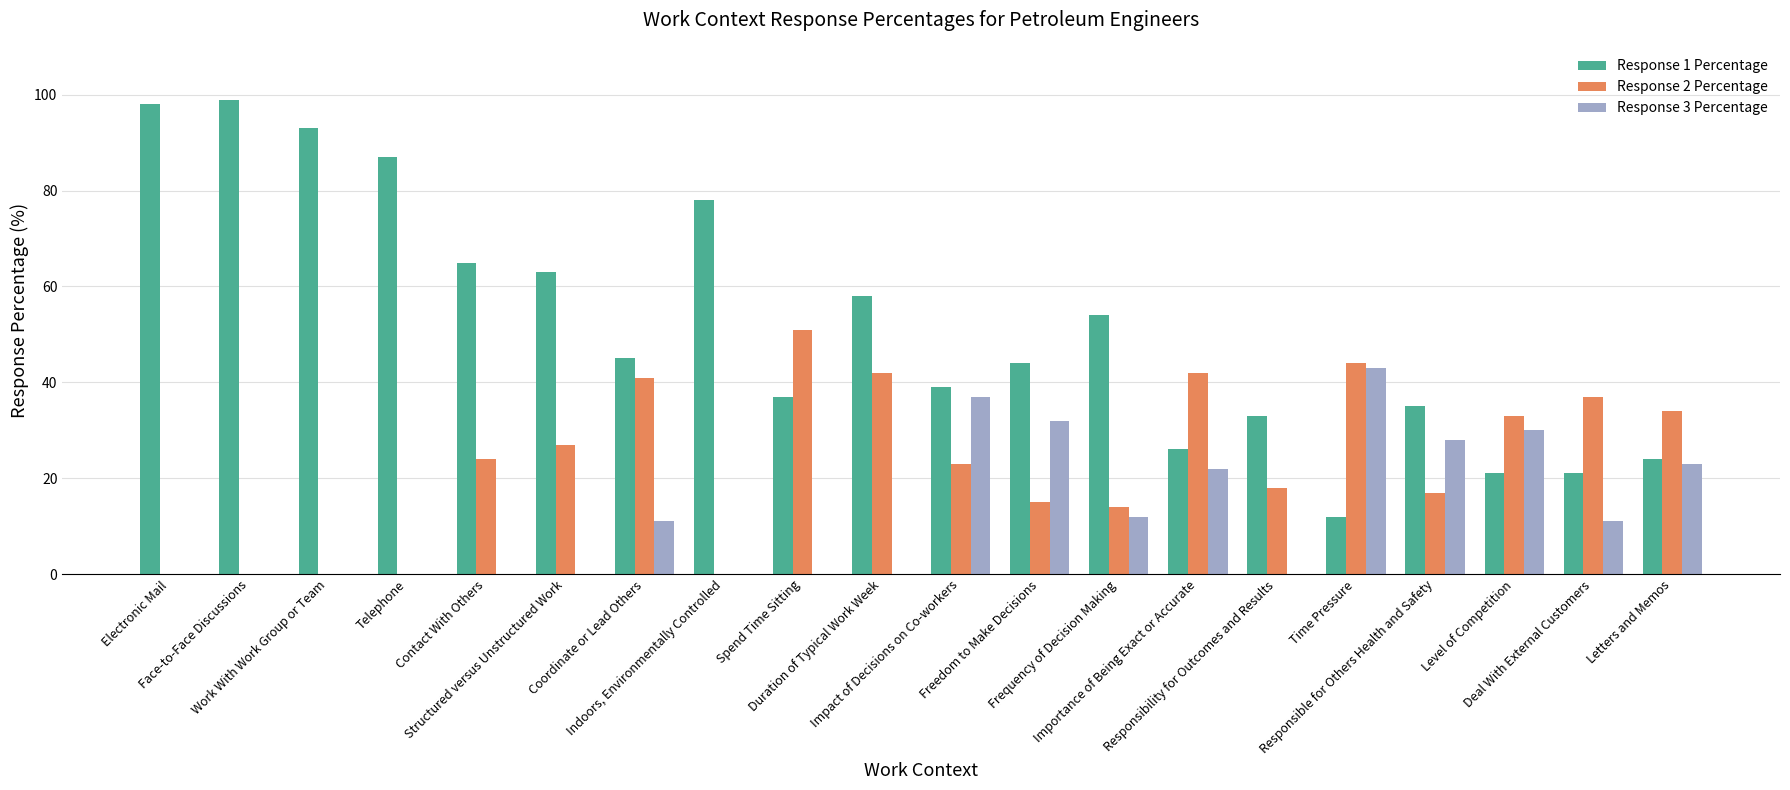

What is the greatest value displayed?

99